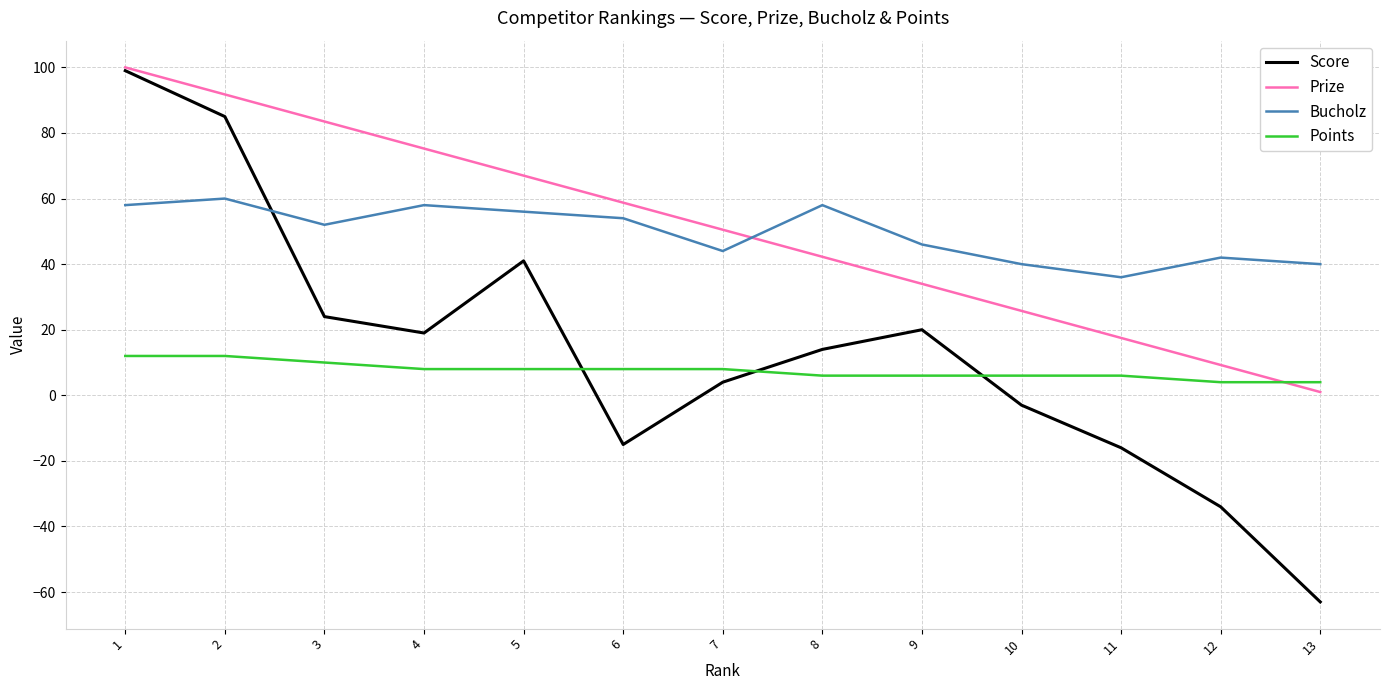

How many times do Bucholz and Prize cross each other?

1